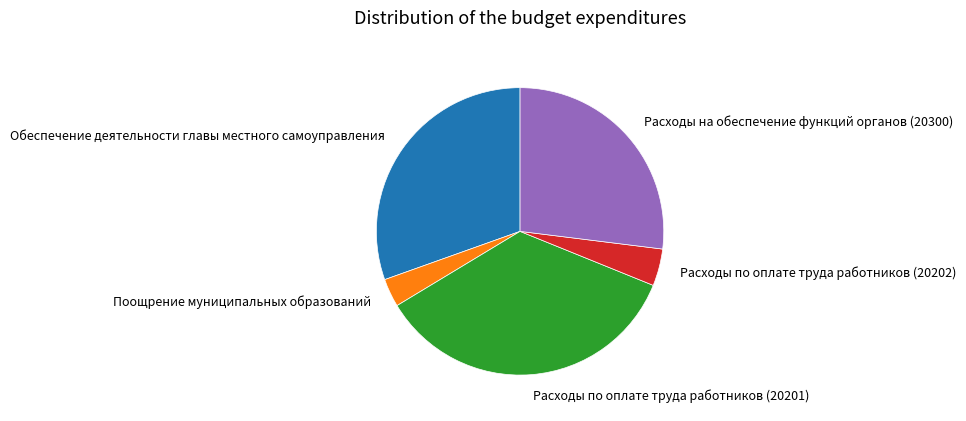

True or false: Расходы по оплате труда работников (20201) accounts for 35% of the total.

True